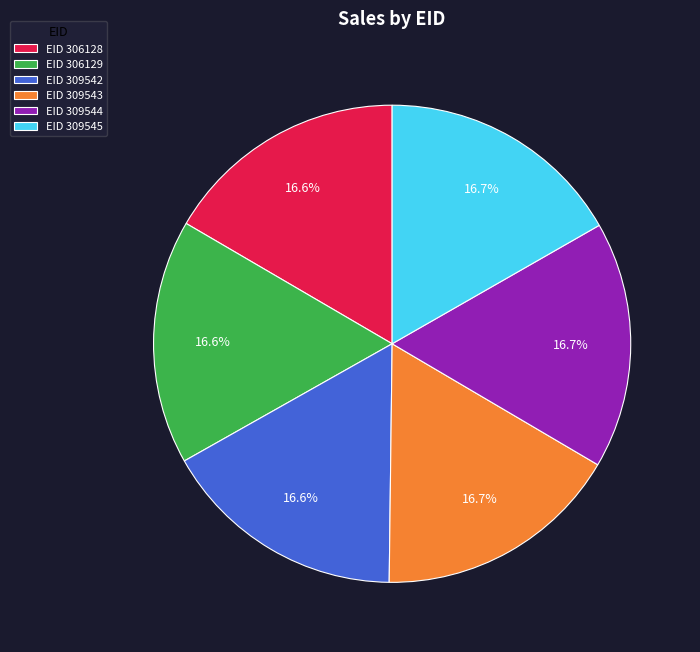

Is the sum of EID 309542 and EID 306129 greater than half?

No